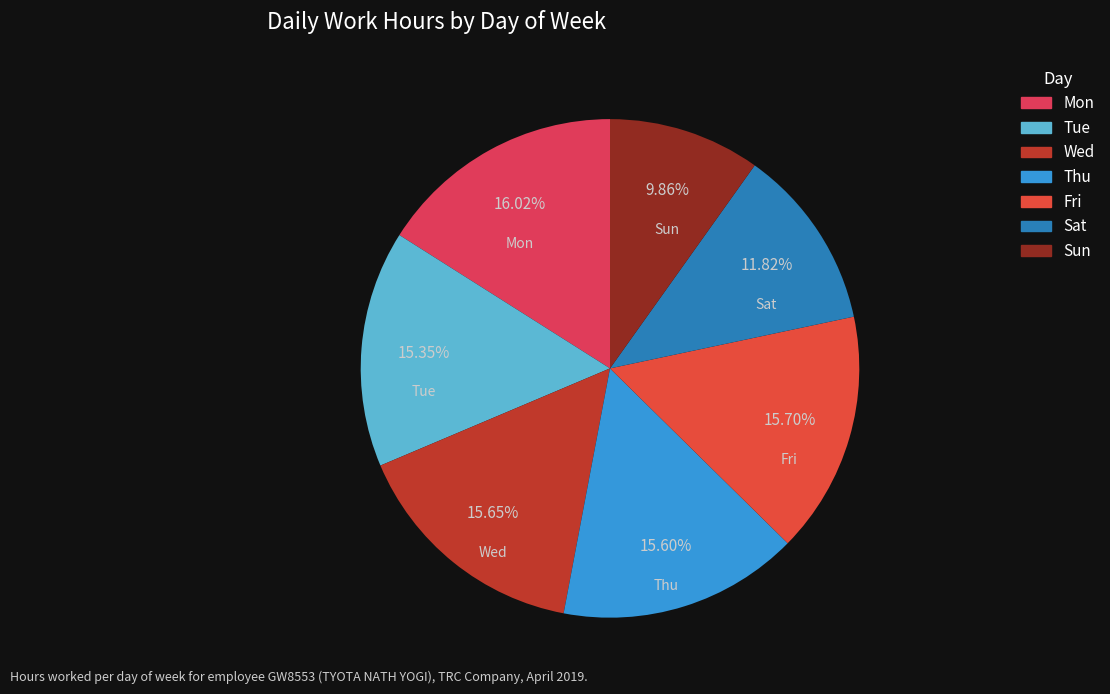

How many slices are in this pie chart?

7